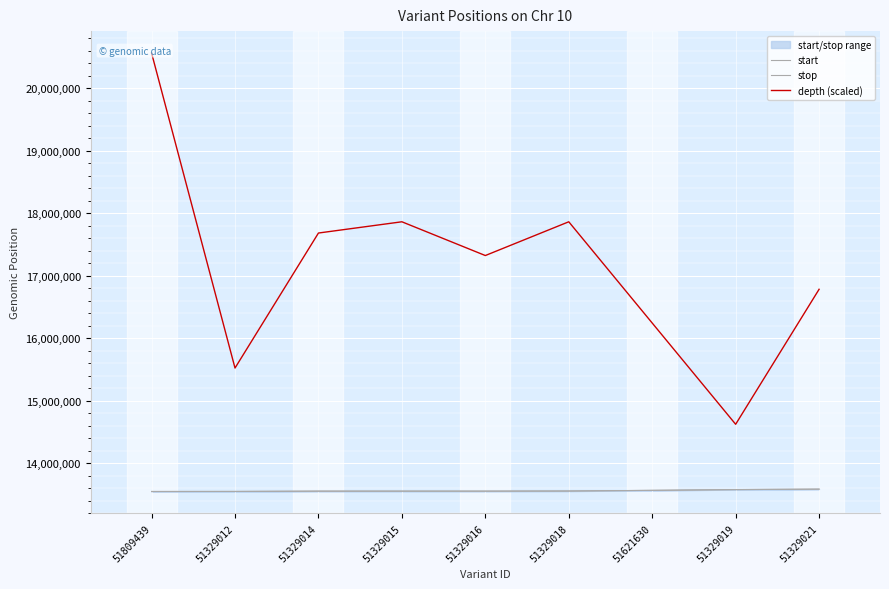

What is the difference between the maximum and minimum values in the stop series?

37816